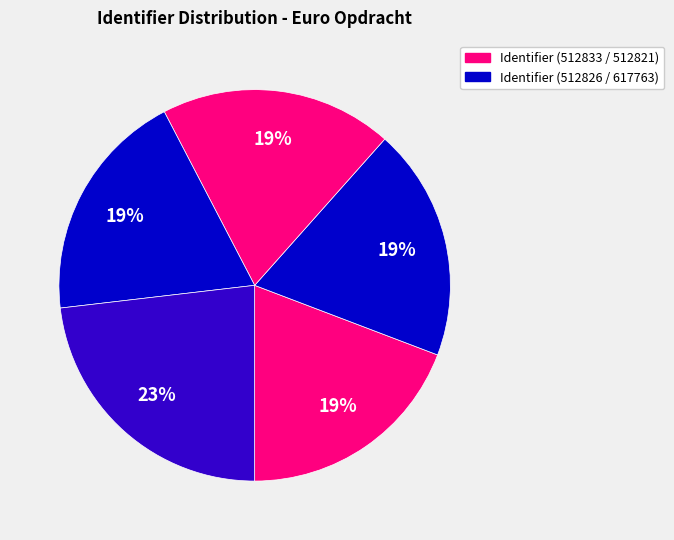

Is there a majority slice in this chart?

No